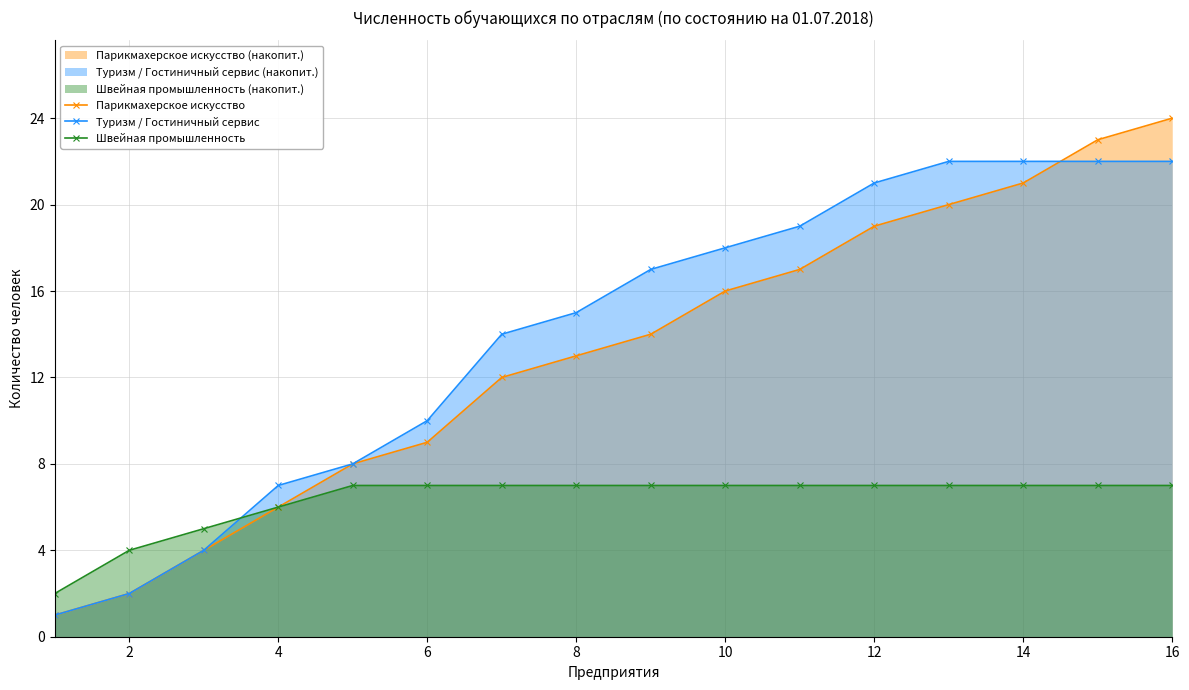

Rank the series at 16 from lowest to highest value.

Швейная промышленность, Туризм / Гостиничный сервис, Парикмахерское искусство